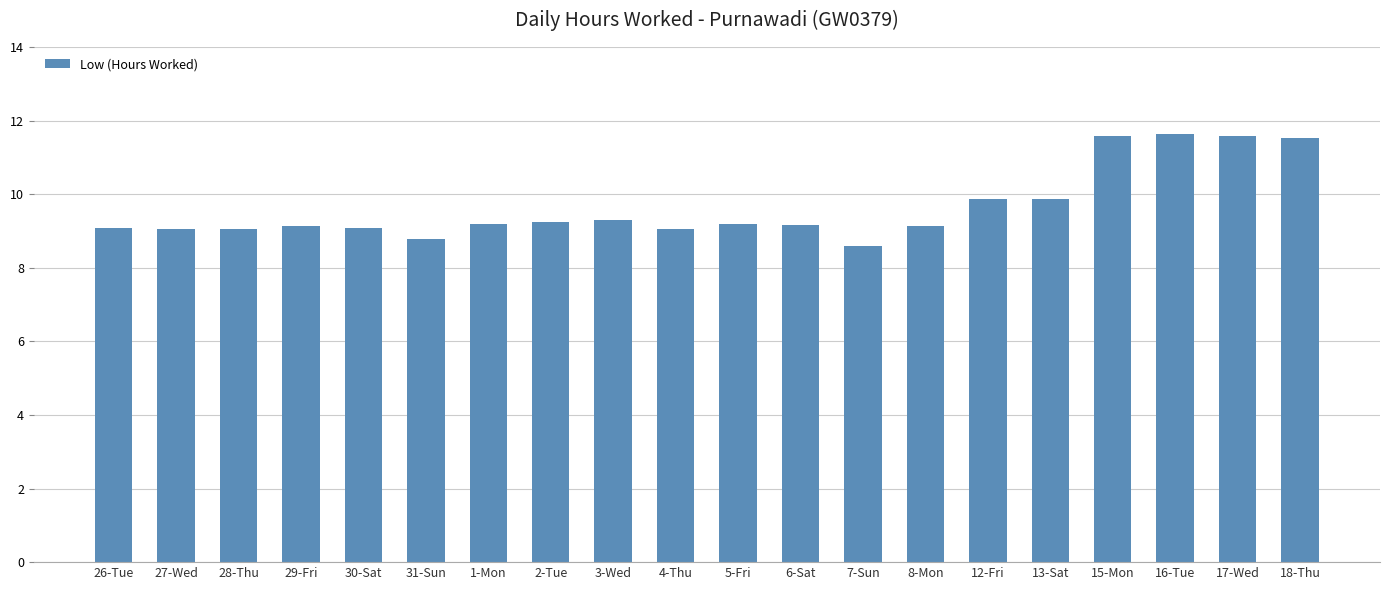

The chart shows a value of 9.1 at 28-Thu. True or false?

True